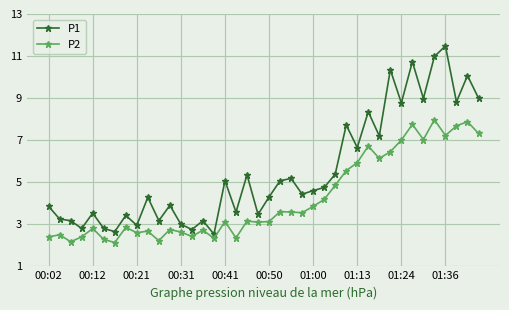

True or false: P1 and P2 intersect in this chart.

False